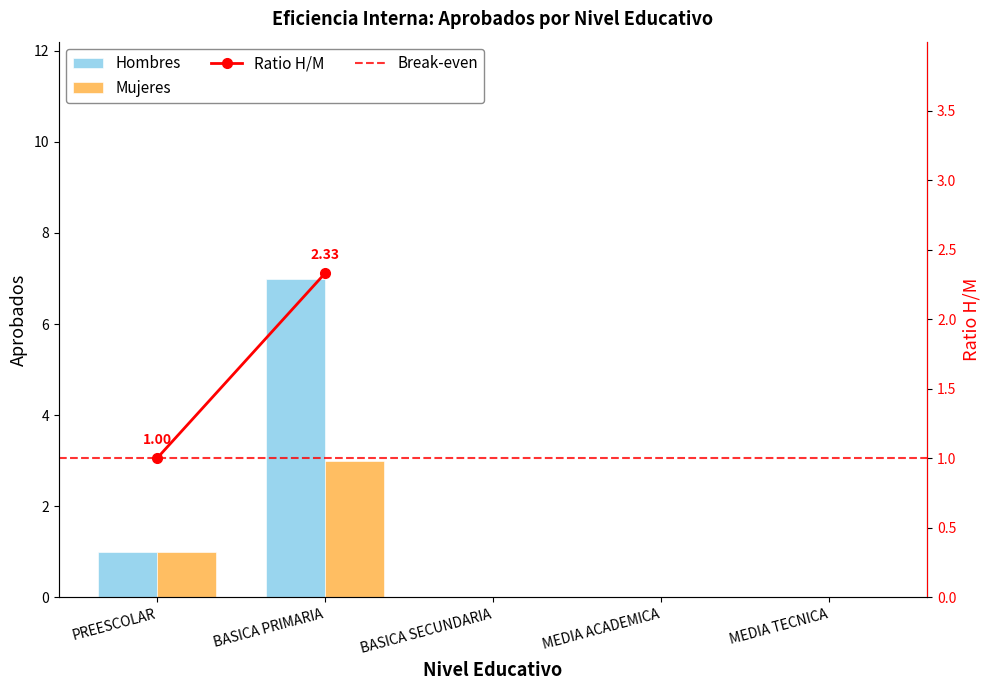

The value of Mujeres at BASICA PRIMARIA is 5. True or false?

False